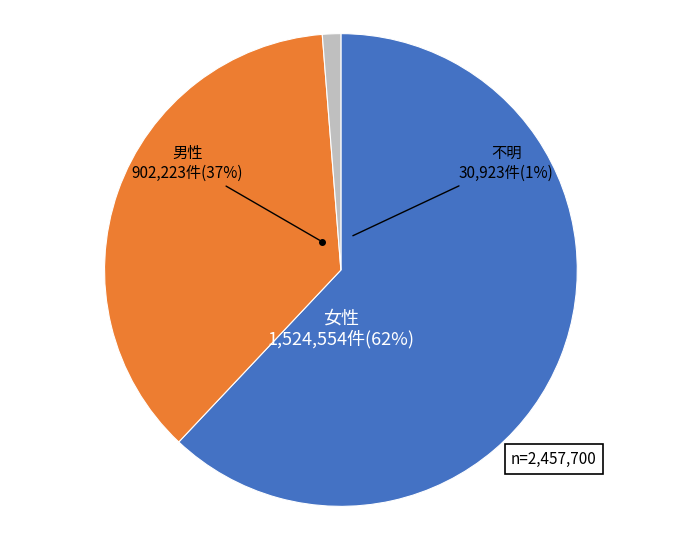

How much of the chart is everything except danjo.0000?

38.0%